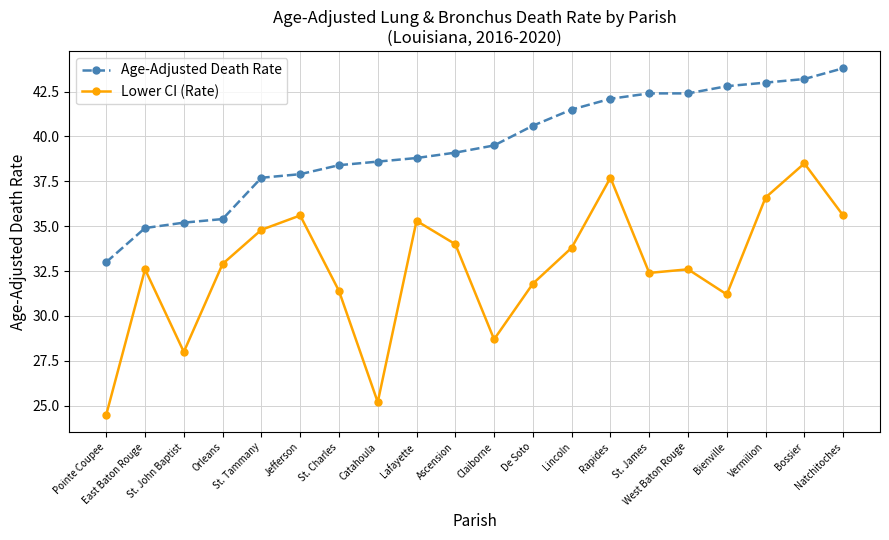

True or false: Lower CI (Rate) and Age-Adjusted Death Rate intersect in this chart.

False